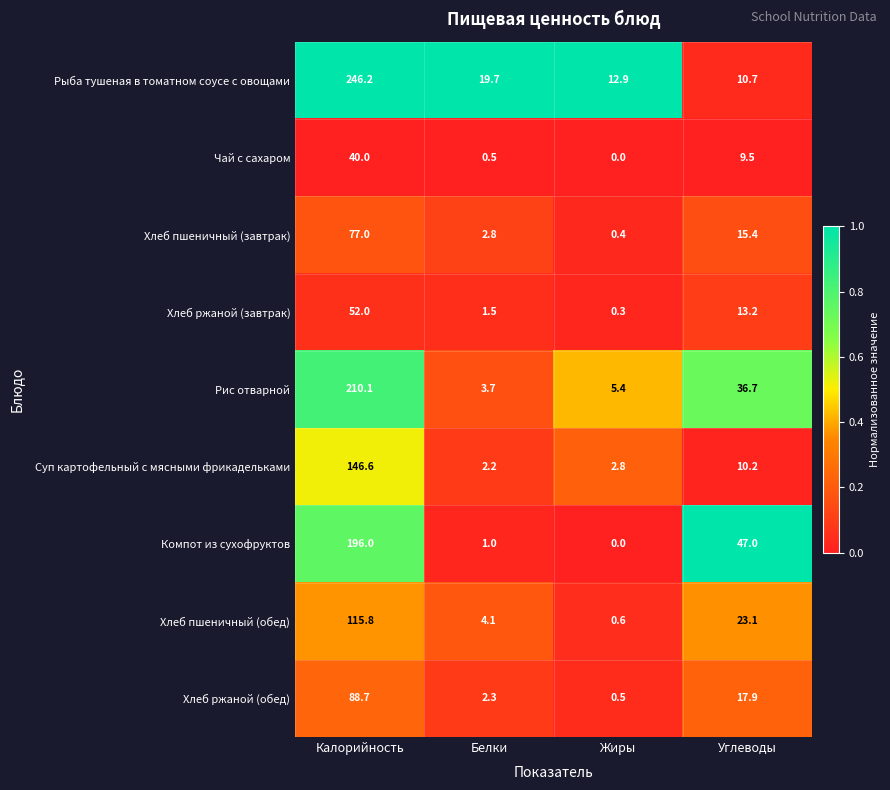

What is the difference between the second highest and minimum values in the Рис отварной series?

33.0